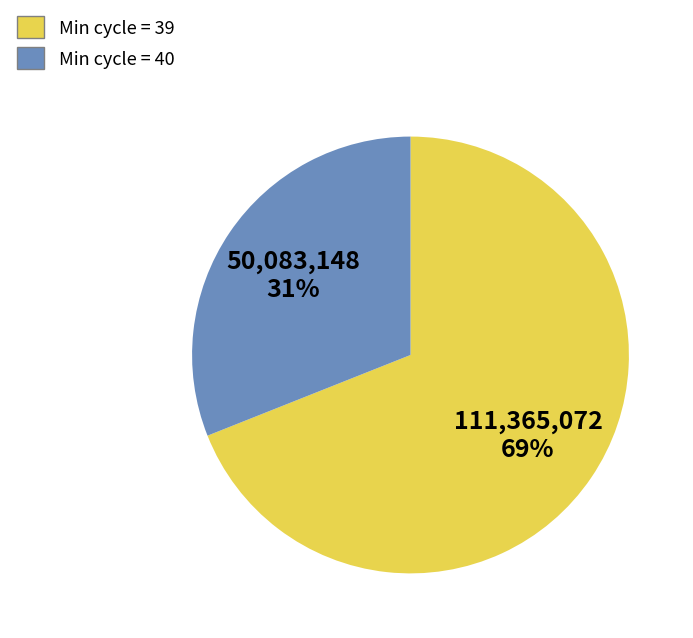

Count the number of slices in the pie.

2